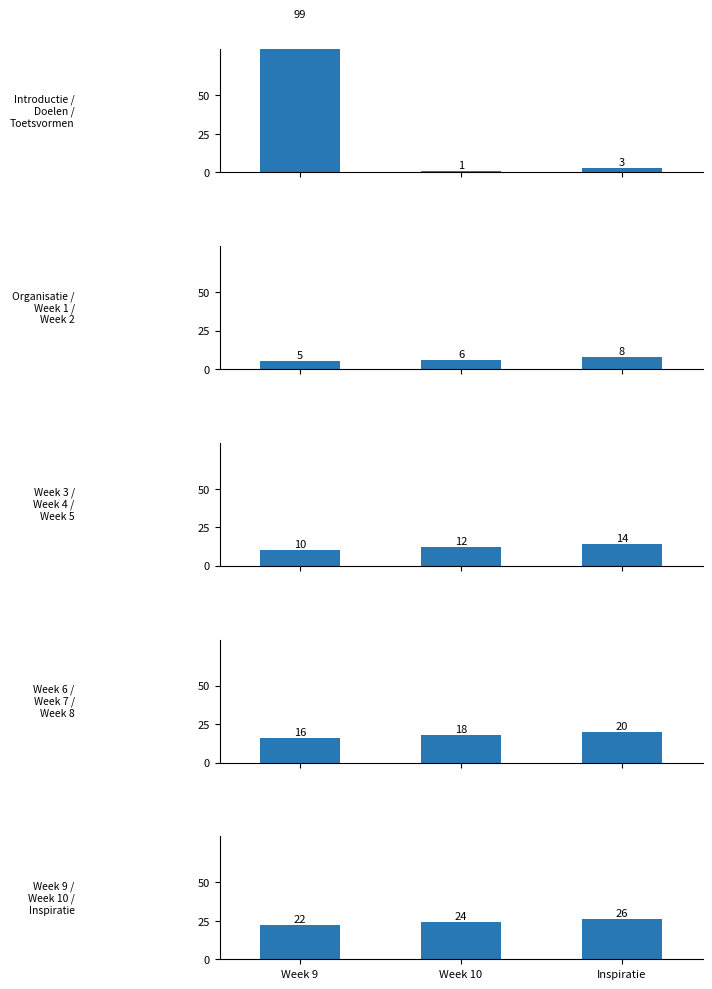

What position from the left is Week 10?

2